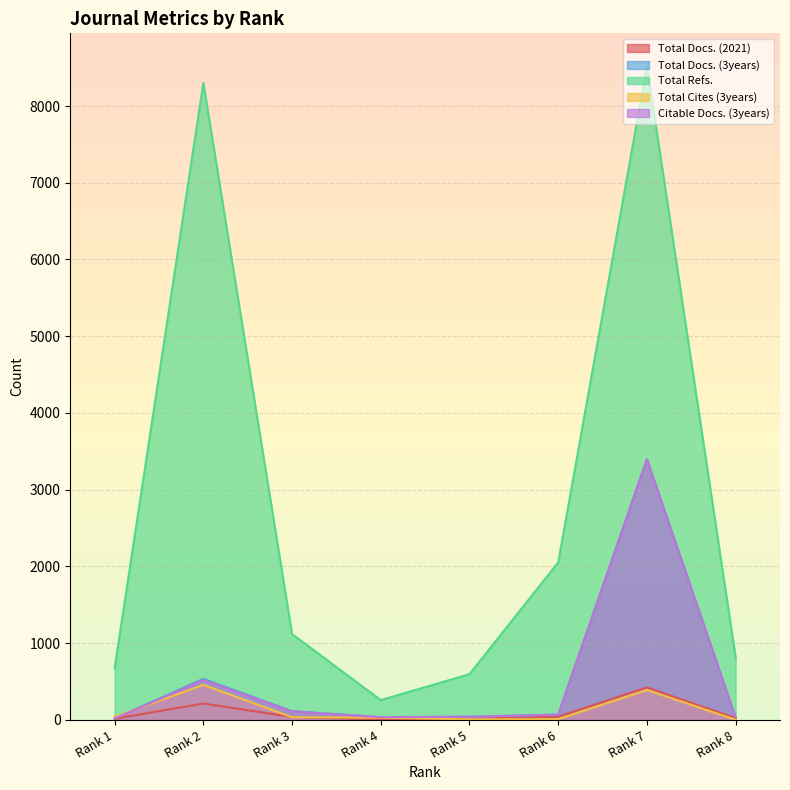

How many lines are shown in the chart?

5